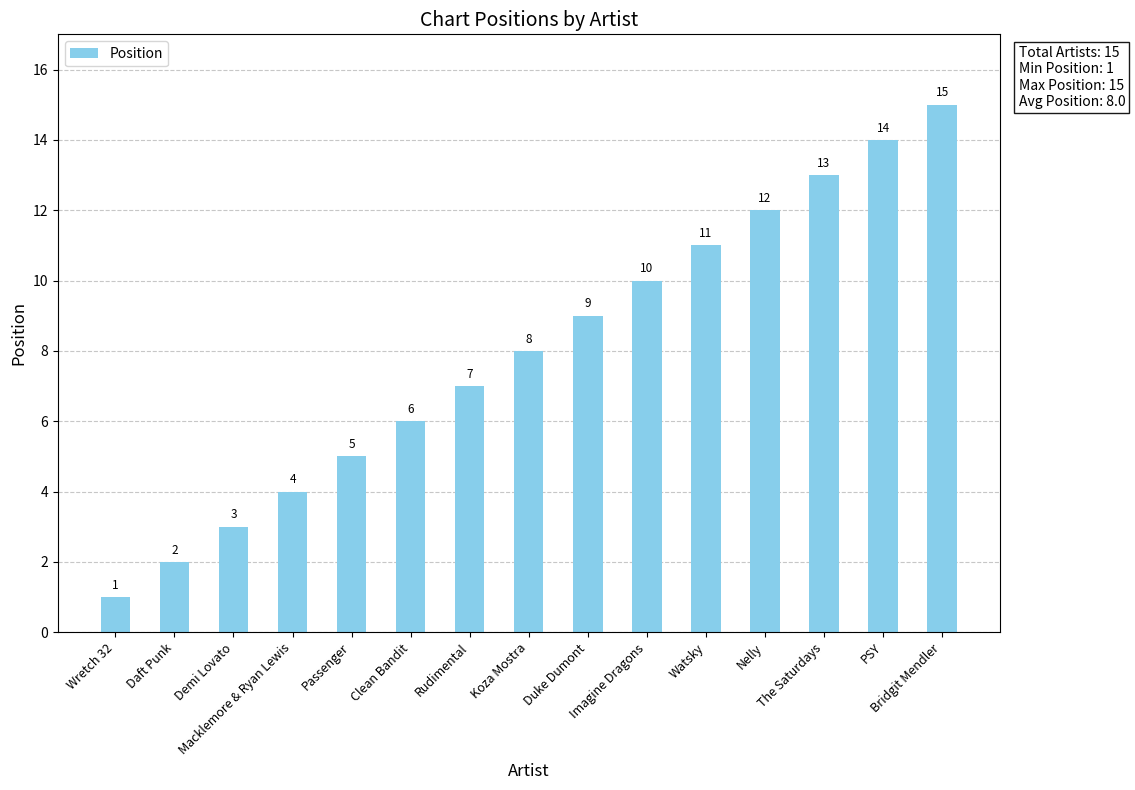

Reading left to right, what are all the values shown in this chart?

1	2	3	4	5	6	7	8	9	10	11	12	13	14	15